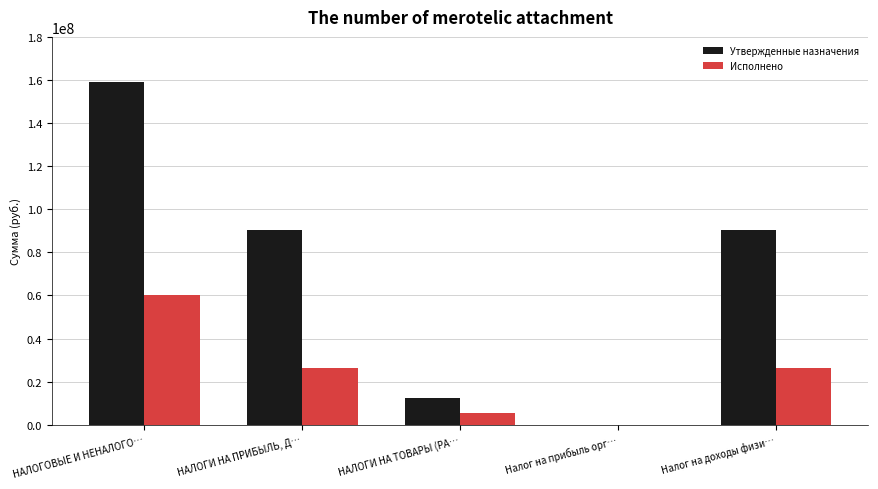

At which label does Исполнено reach its peak?

НАЛОГОВЫЕ И НЕНАЛОГО…